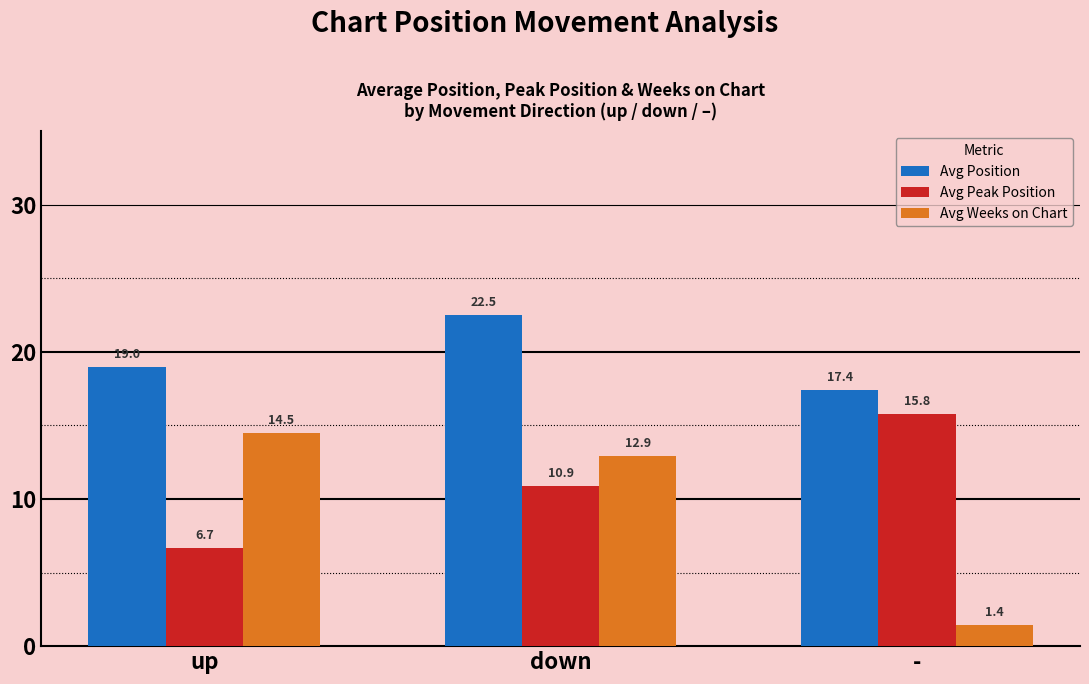

True or false: Avg Weeks on Chart has a value of 4.7 at down.

False